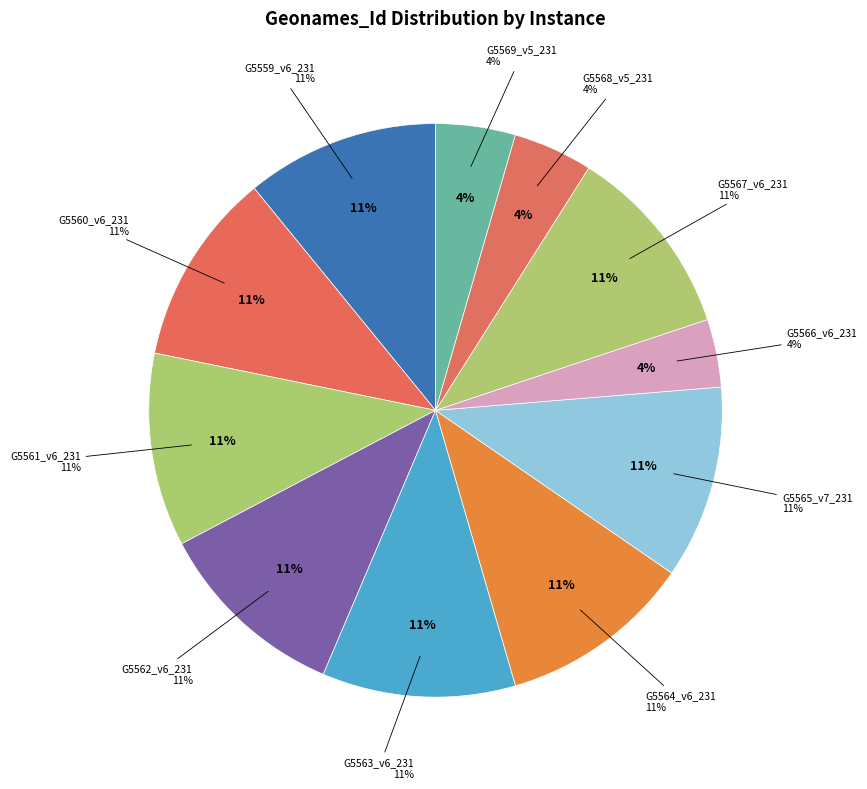

Which slice is the smallest?

G5566_v6_231